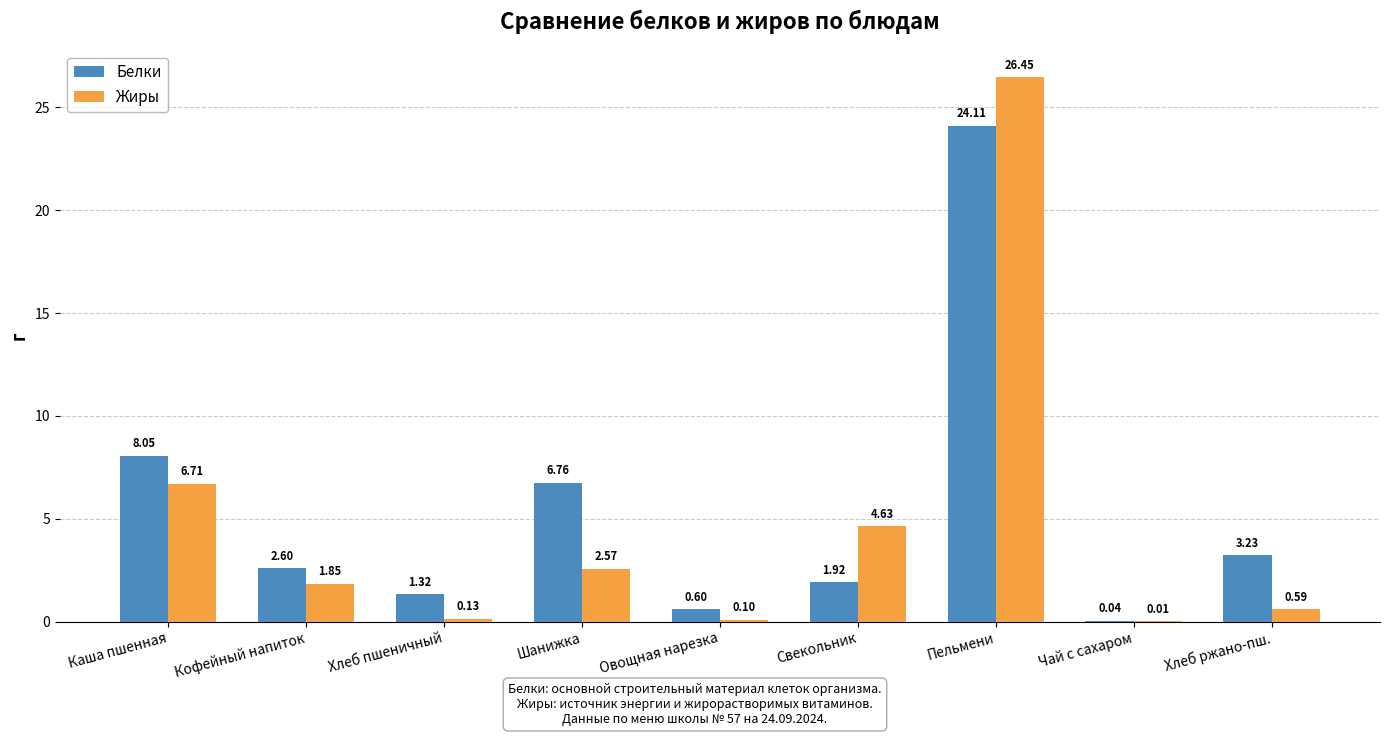

Is the value of Белки at Шанижка greater than the value of Жиры at Хлеб пшеничный?

Yes